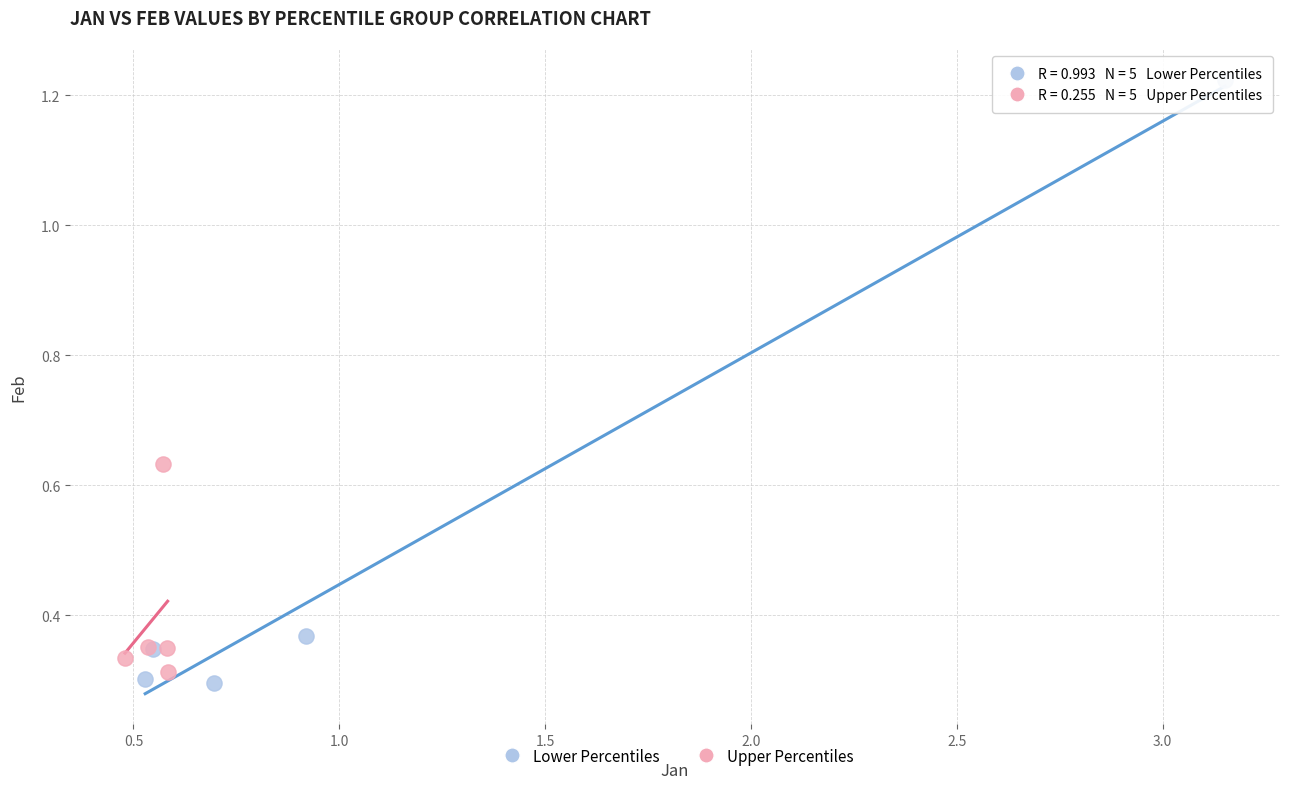

Which series has the widest spread of Y values?

Lower Percentiles